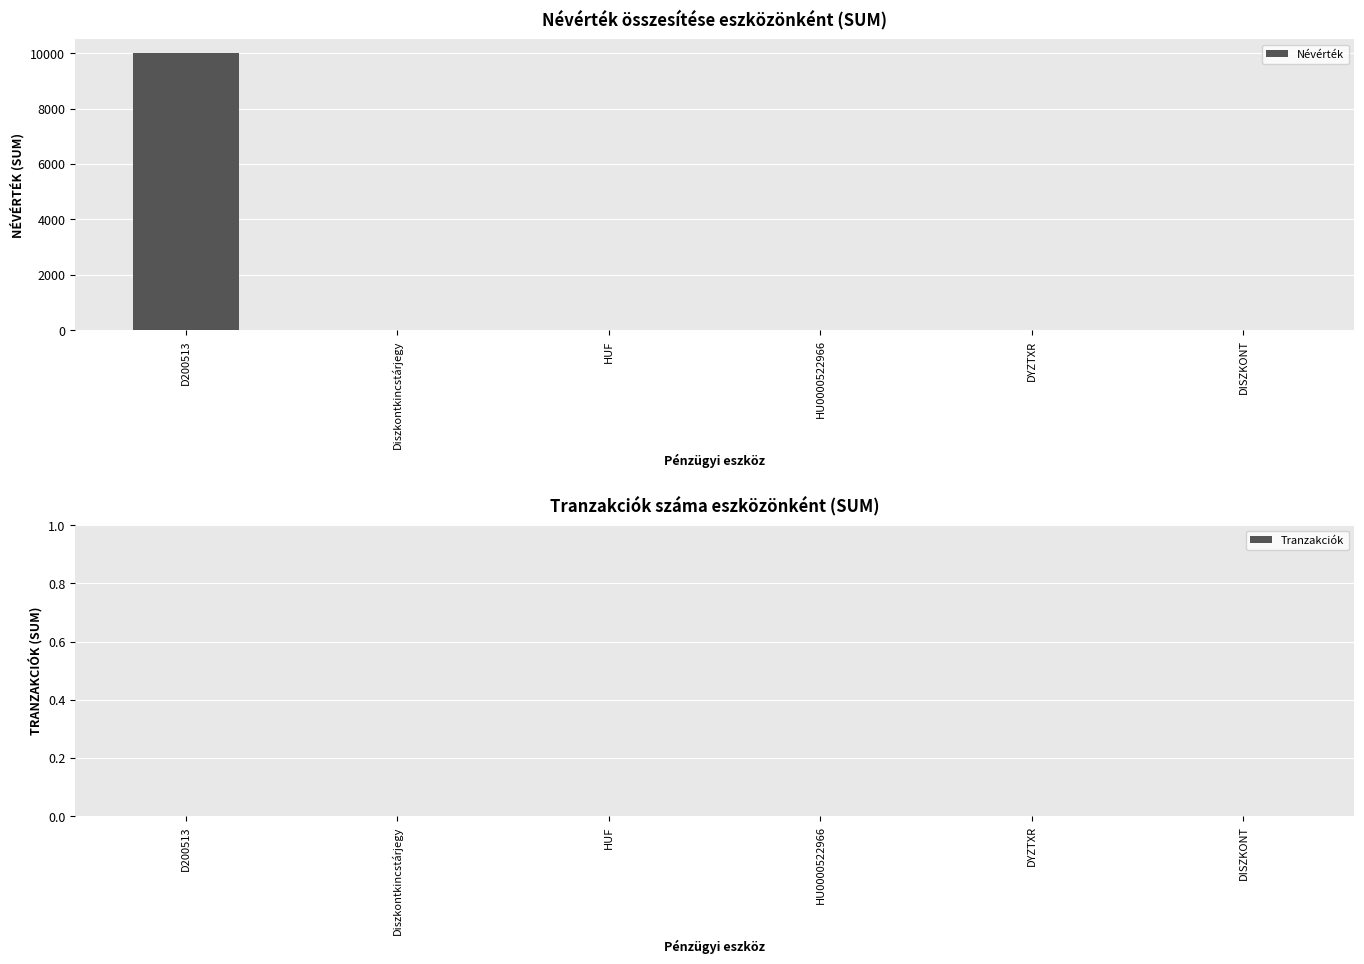

Between D200513 and DYZTXR, which is larger?

D200513